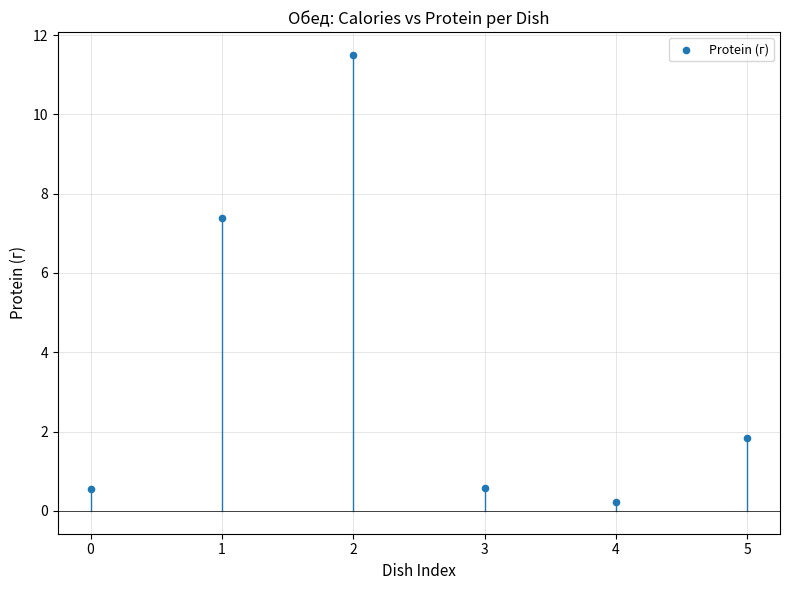

What is the range of Y values (max minus min)?

11.3